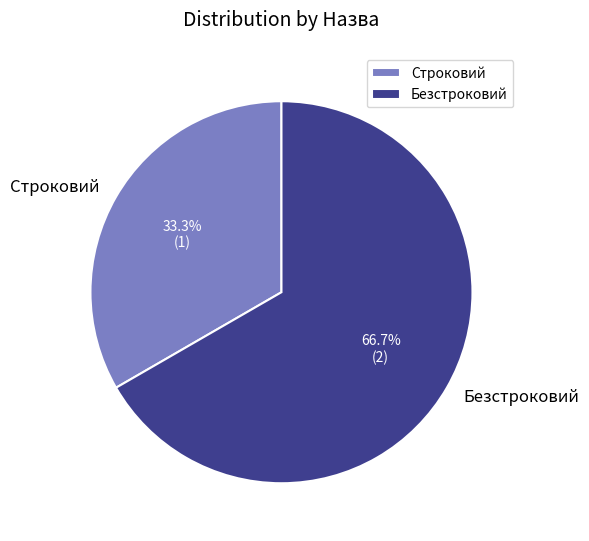

Combined, do Безстроковий and Строковий account for over 50%?

Yes